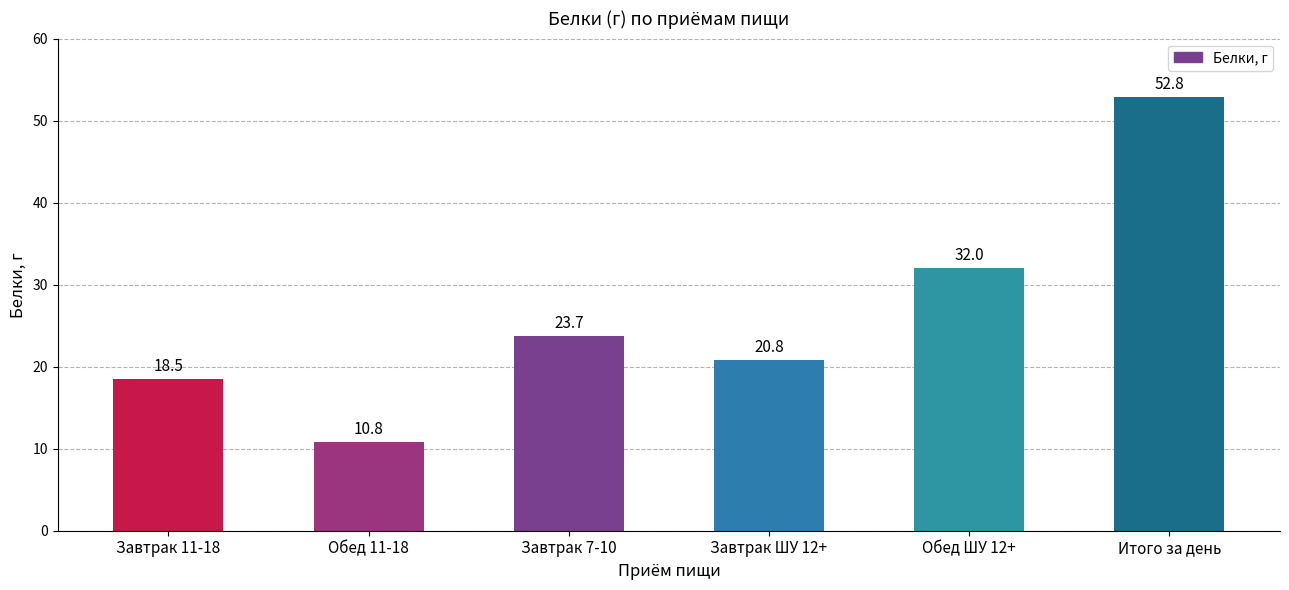

The value at Итого за день is 52.8. True or false?

True